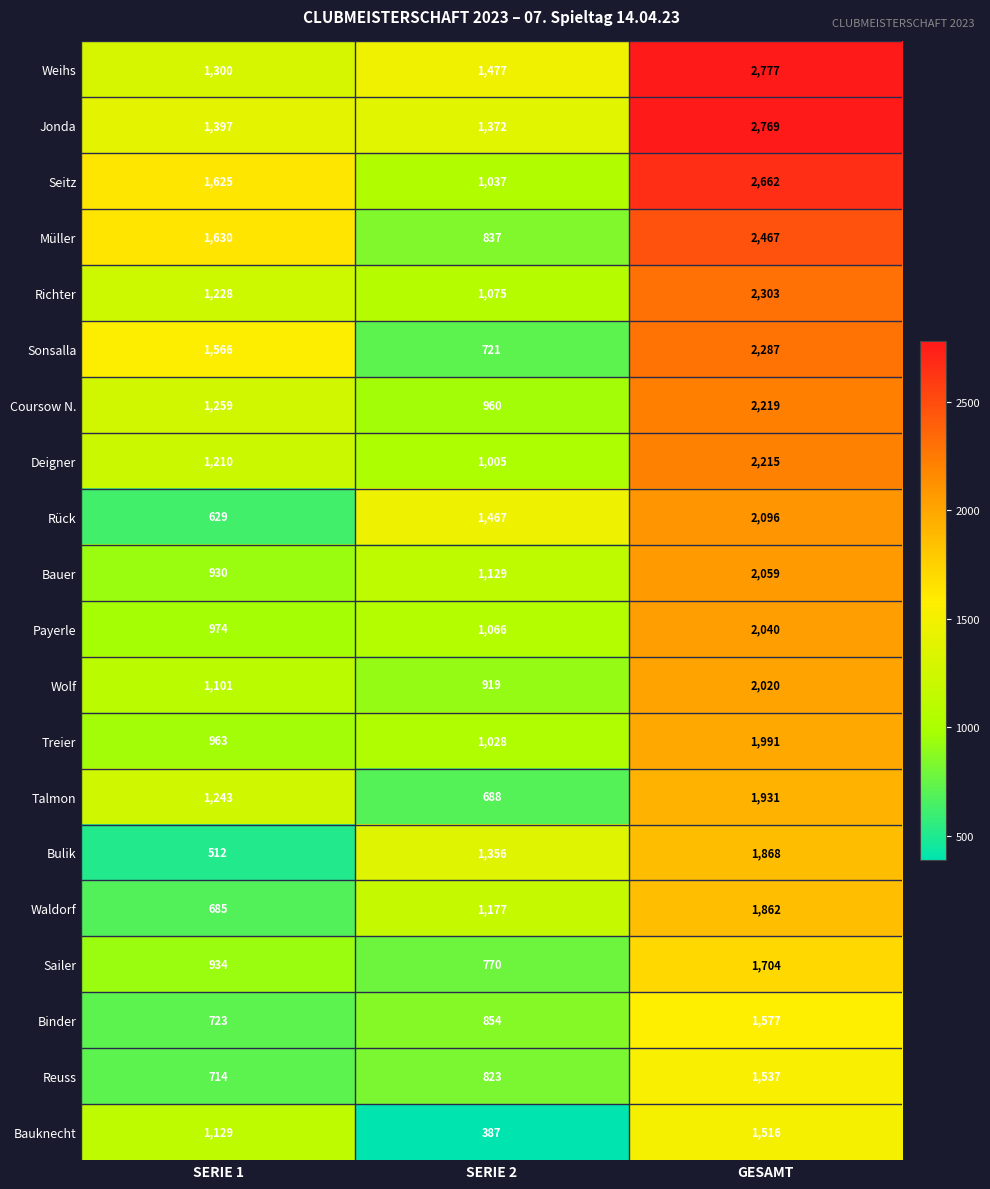

What is the average value of the Talmon series?

1287